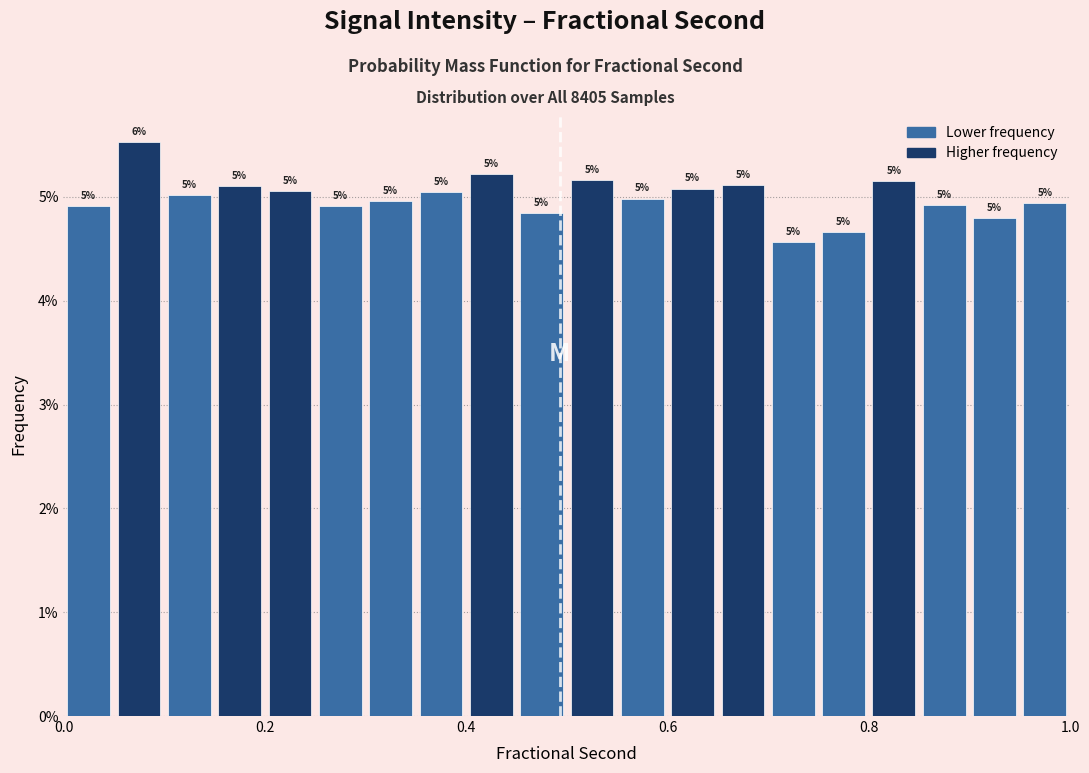

Around what value on the x-axis is the tallest bar? Give the approximate position of its centre, as read against the axis.

0.08